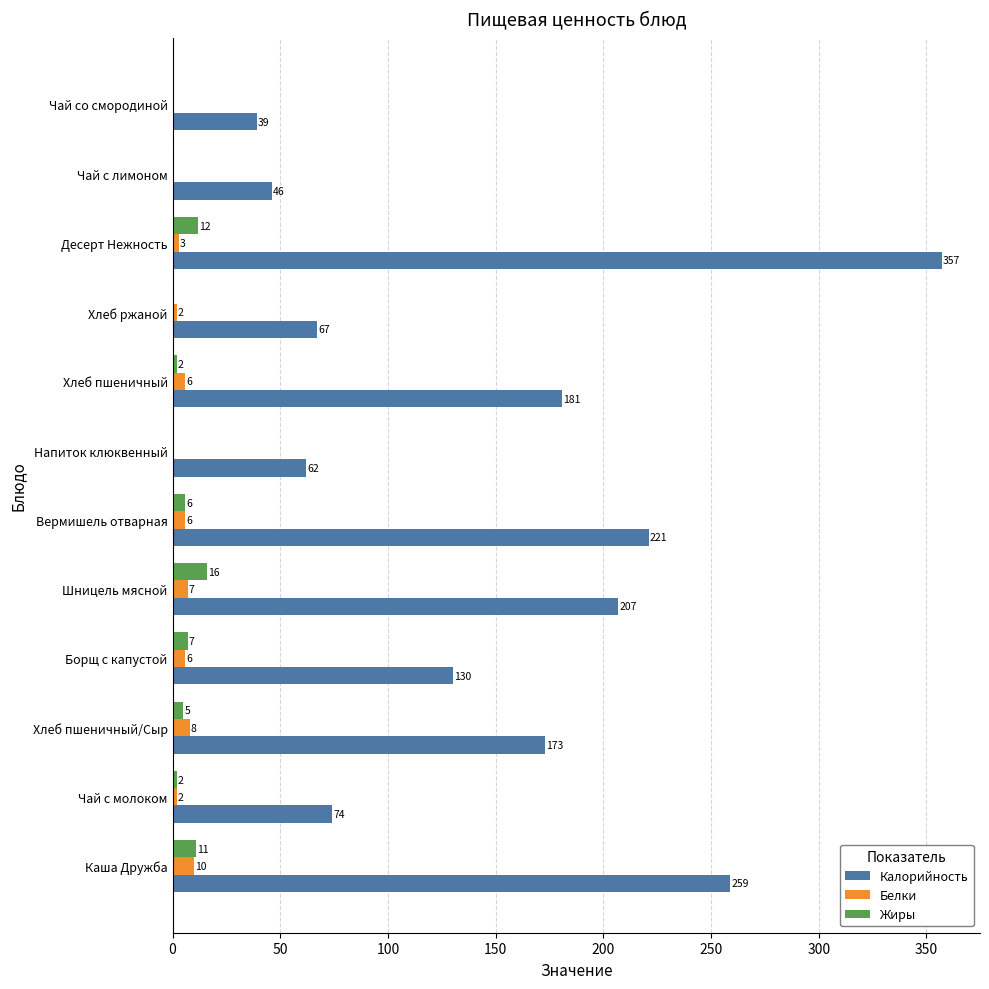

Where is Калорийность nearest to the value 198?

Шницель мясной